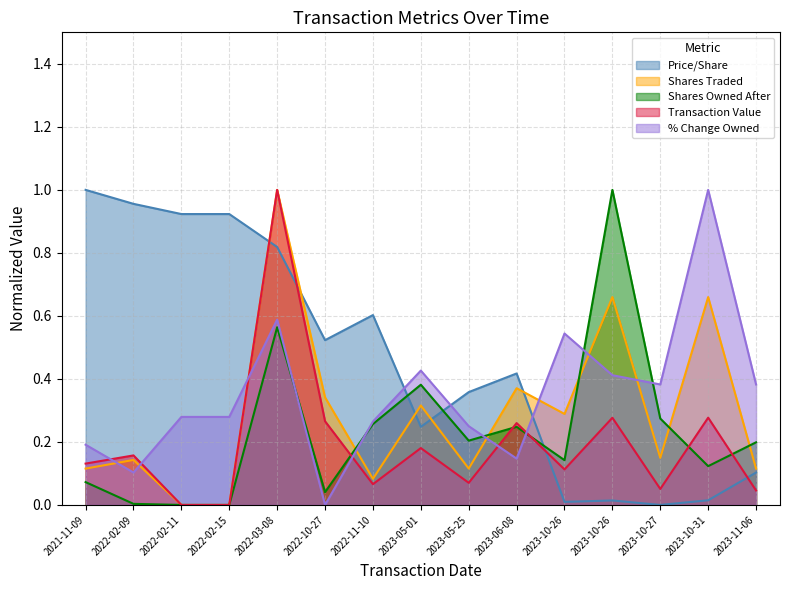

Between 2022-11-10 and 2022-02-15, which is larger?

2022-02-15